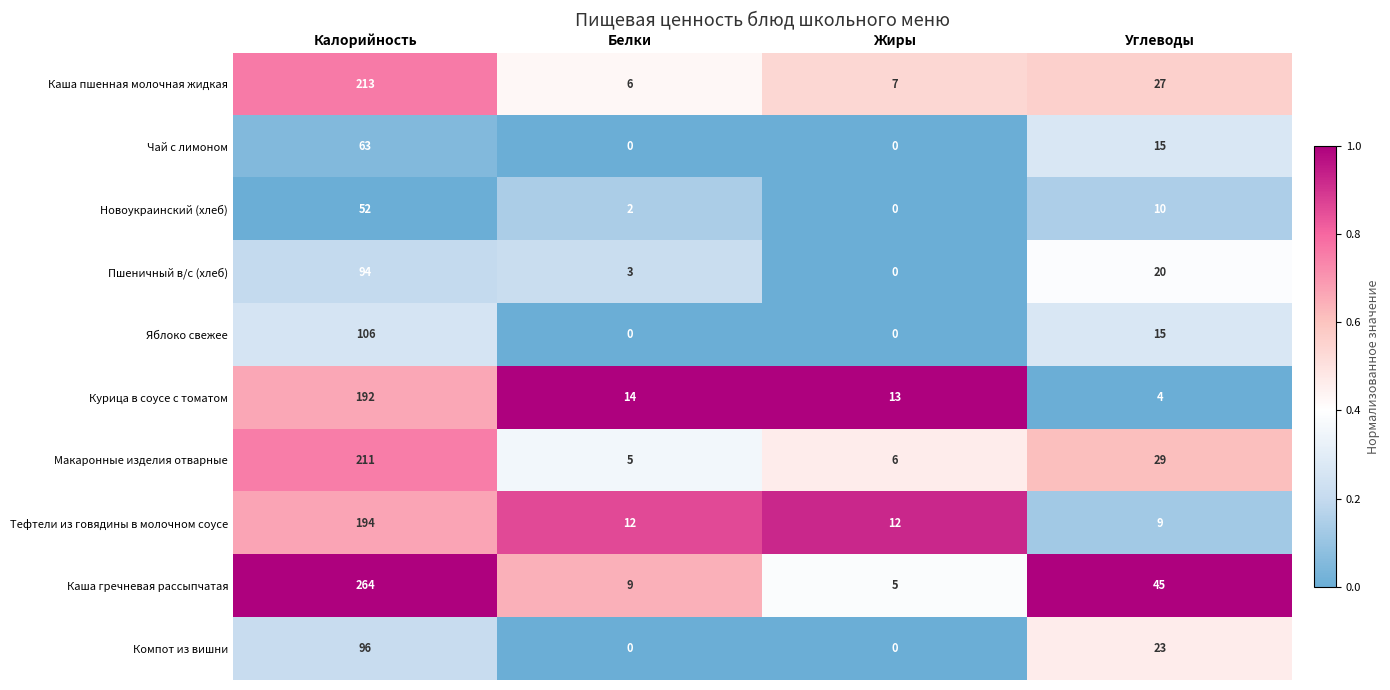

Rank the categories by Новоукраинский (хлеб) value from highest to lowest.

Калорийность, Углеводы, Белки, Жиры